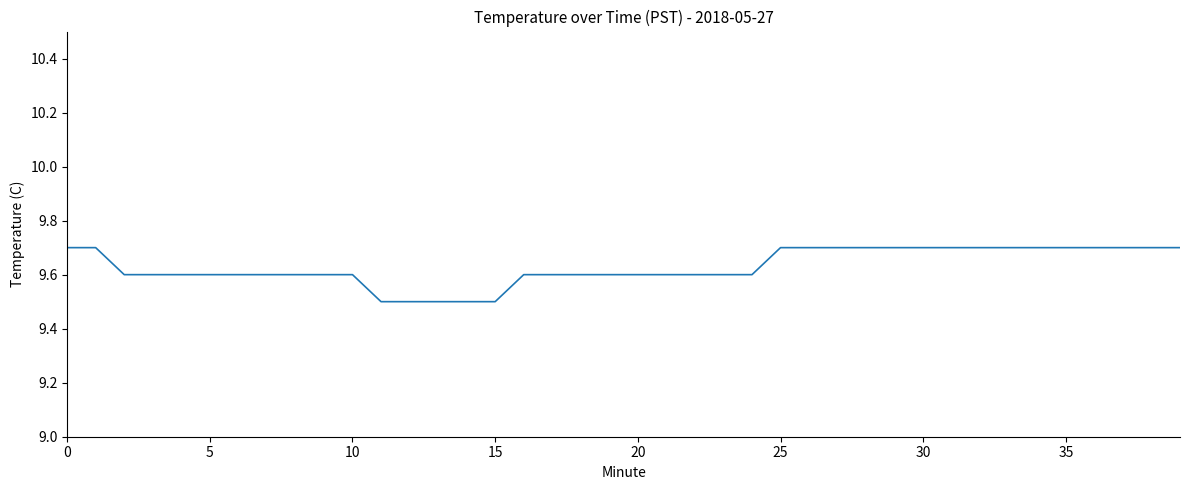

What is the greatest value displayed?

9.7